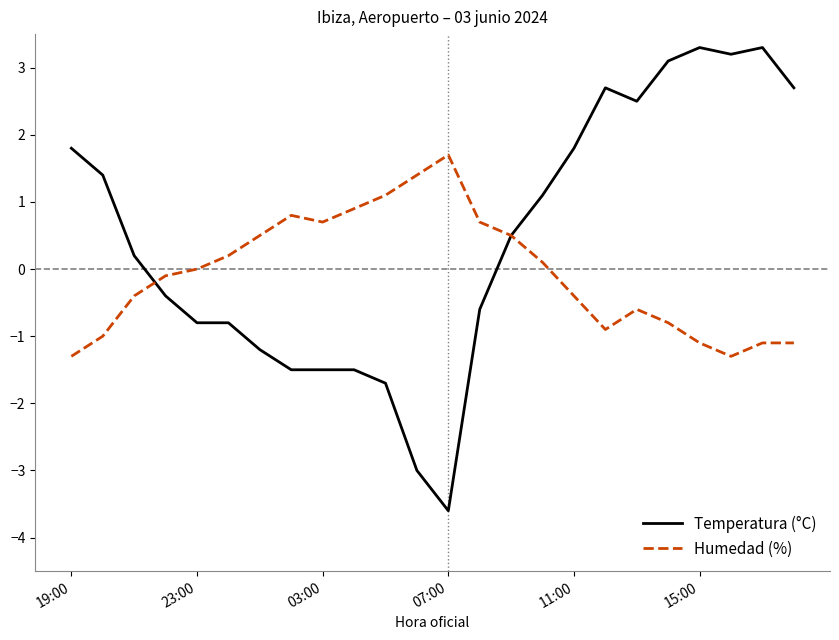

Which series has the largest range (max minus min)?

Temperatura (°C)